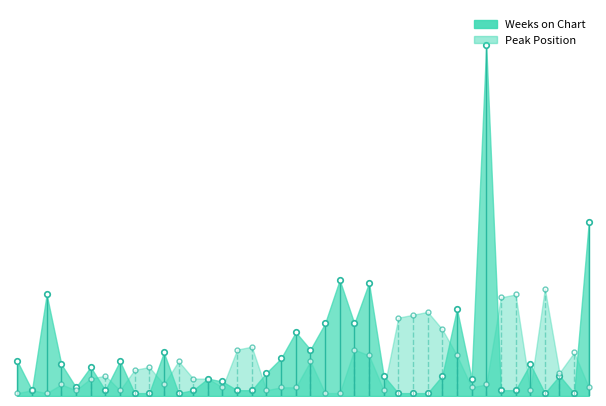

Where is Weeks on Chart nearest to the value 61?

40